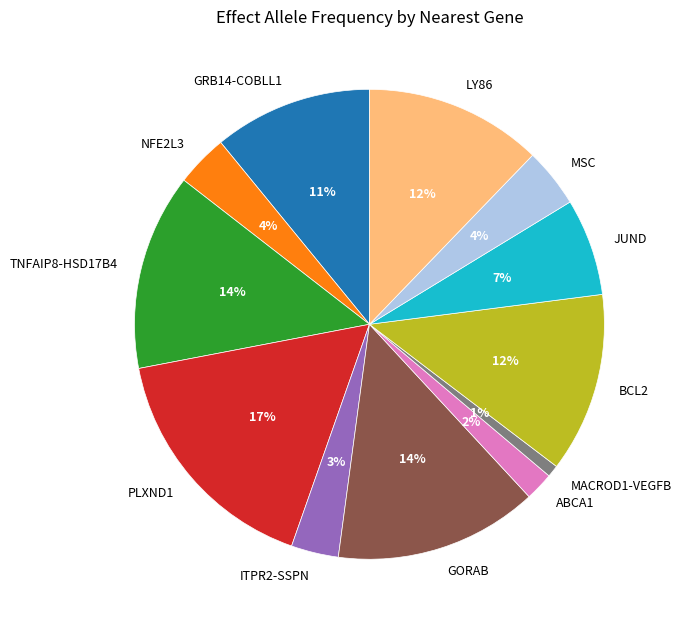

What is the largest slice in the pie chart?

PLXND1